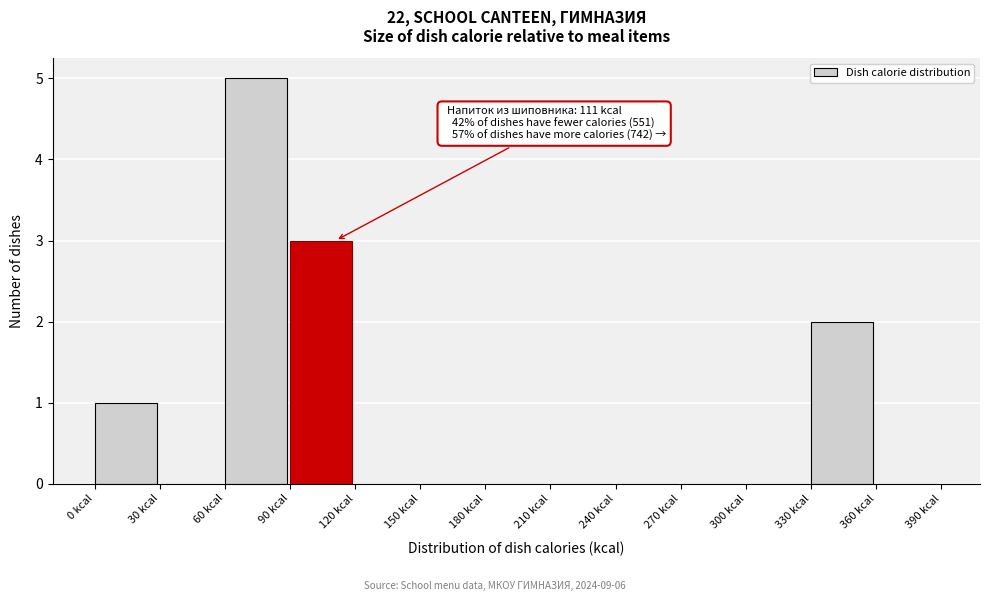

Over which range of the x-axis is the bar tallest?

60 to 90